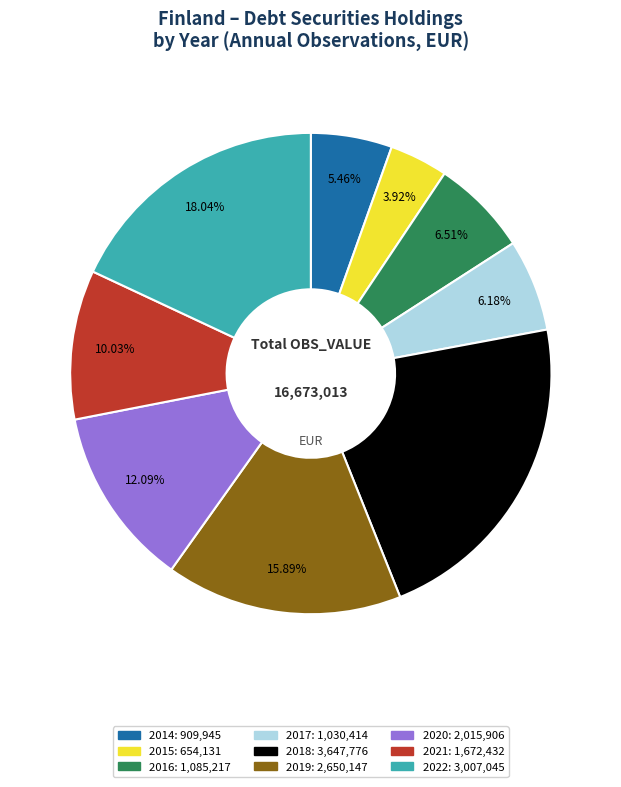

Count the number of slices in the pie.

9